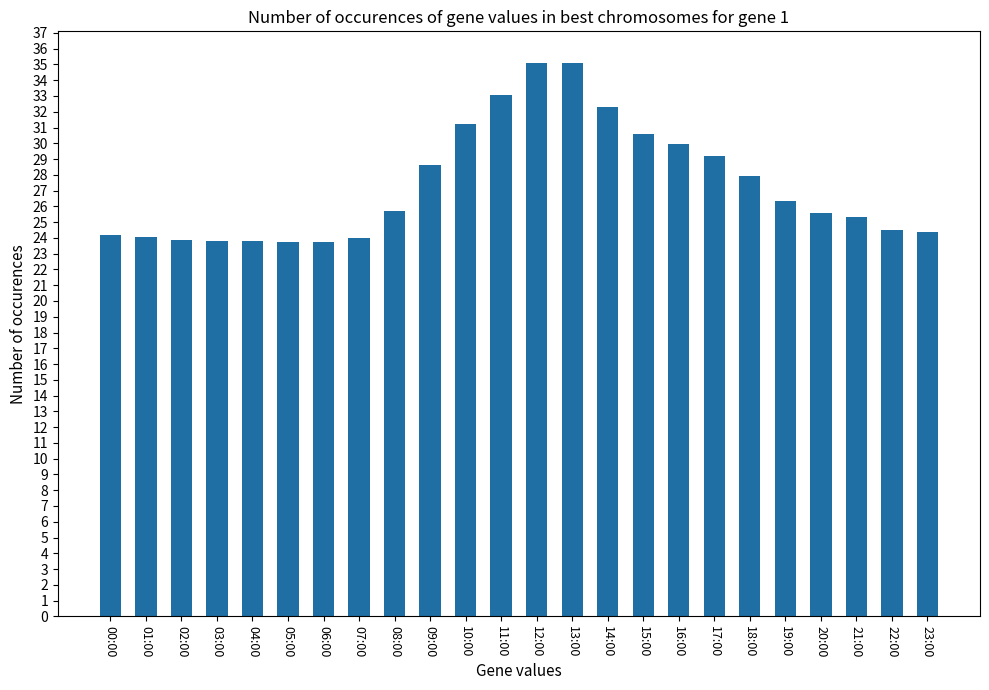

What is the label of the 10th bar from the left?

09:00